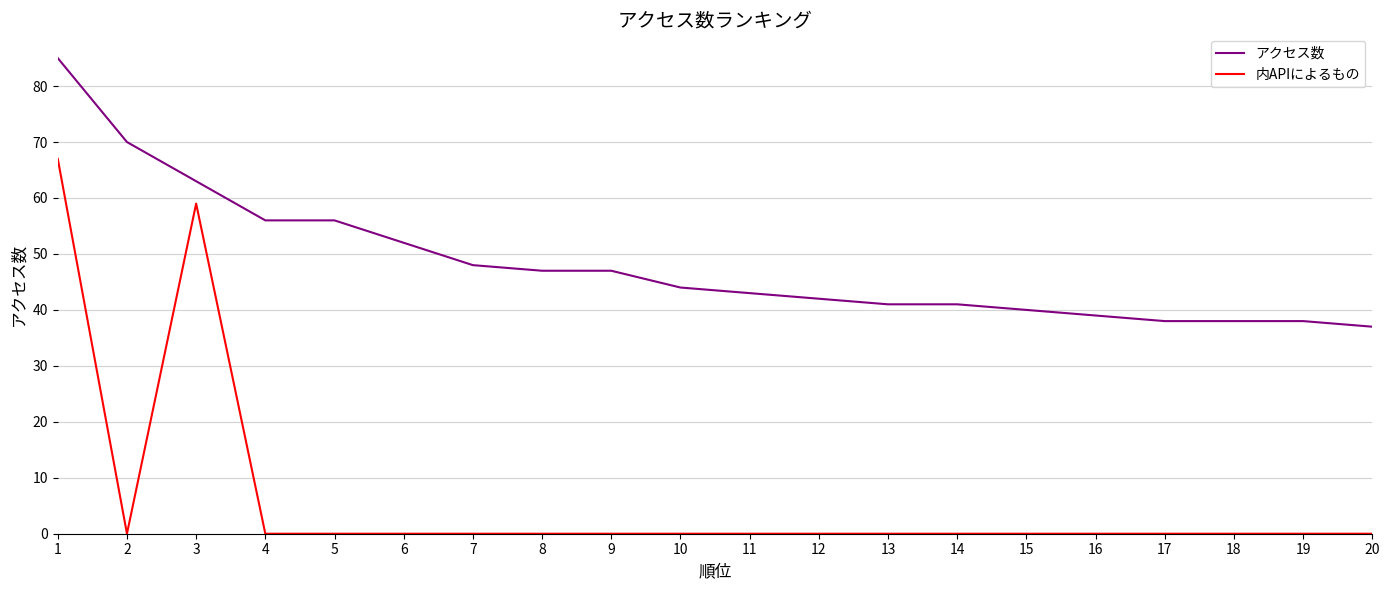

Which category has the lowest value in the アクセス数 series?

20